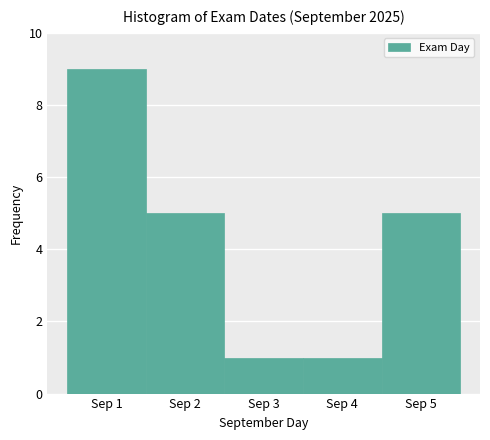

What is the height of the bar covering 4.5 to 5.5 on the x-axis? The values are not printed on the chart, so give them approximately, as read against the axis.

5